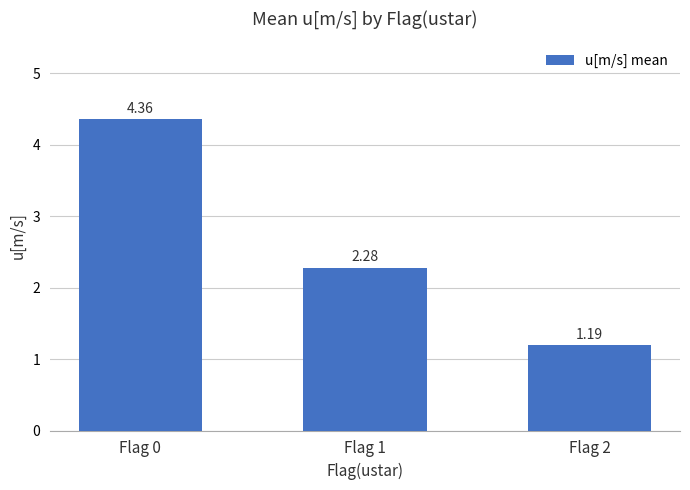

List the labels in order of value, largest first.

Flag 0, Flag 1, Flag 2